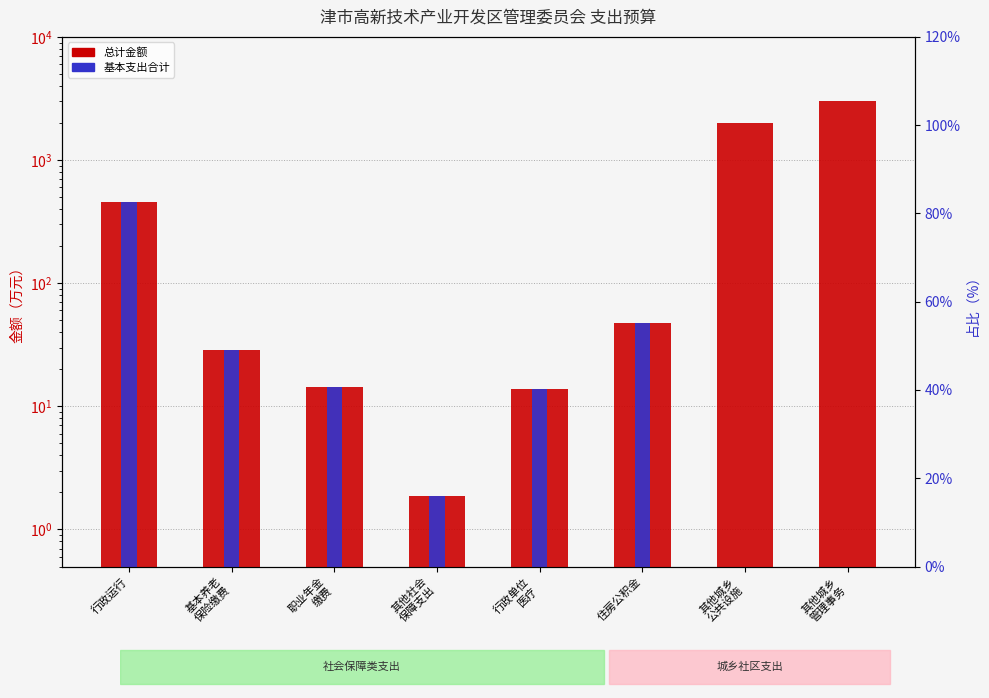

Rank the series by their average value, from highest to lowest.

总计金额, 基本支出合计